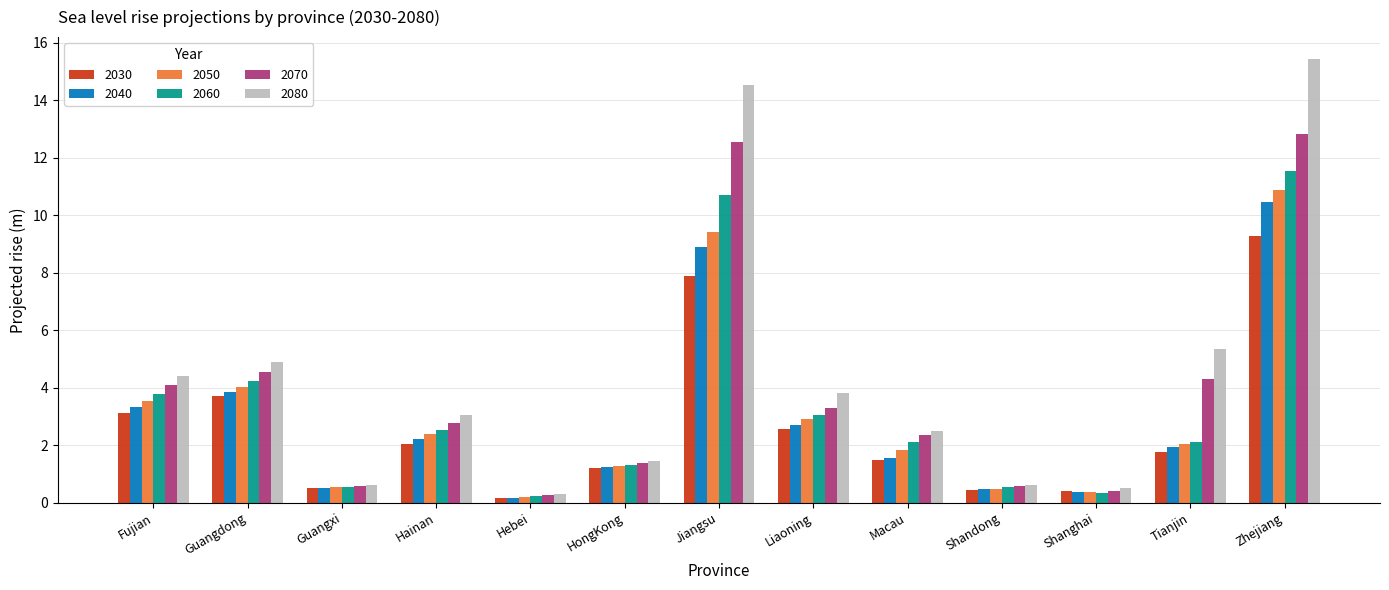

Is it true that 2030 equals 2.6 at Liaoning?

True